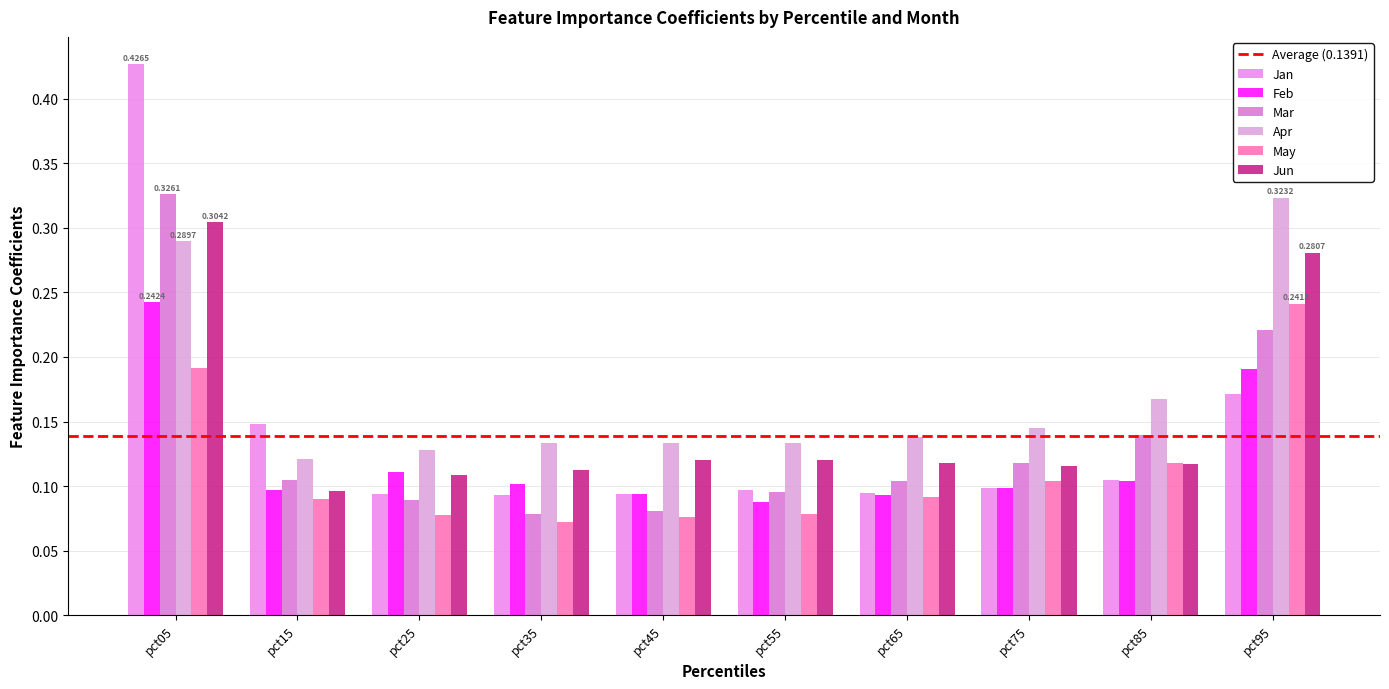

At which label is Jun closest to 0?

pct15